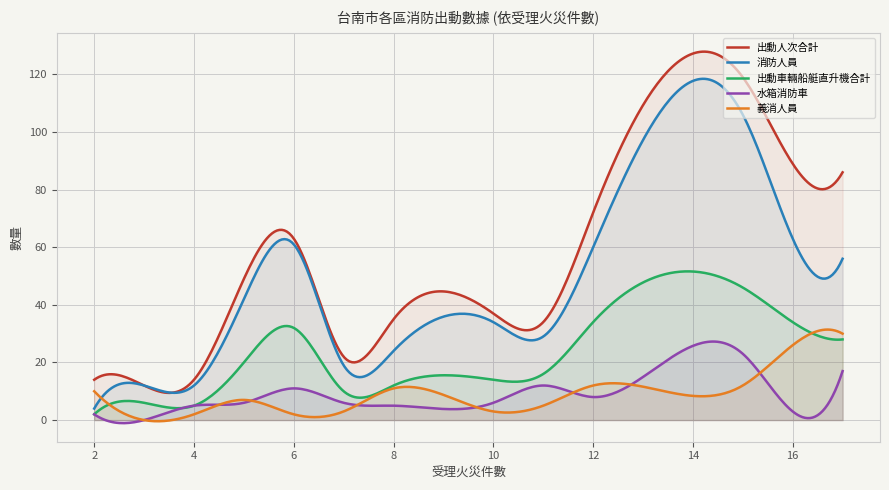

Rank the series by their maximum value, from highest to lowest.

出動人次合計, 消防人員, 出動車輛船艇直升機合計, 義消人員, 水箱消防車